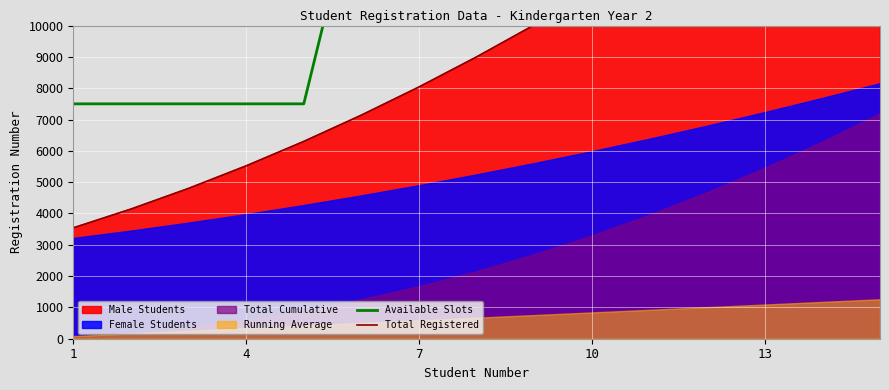

The value of Total Registered at 13 is 9379. True or false?

False